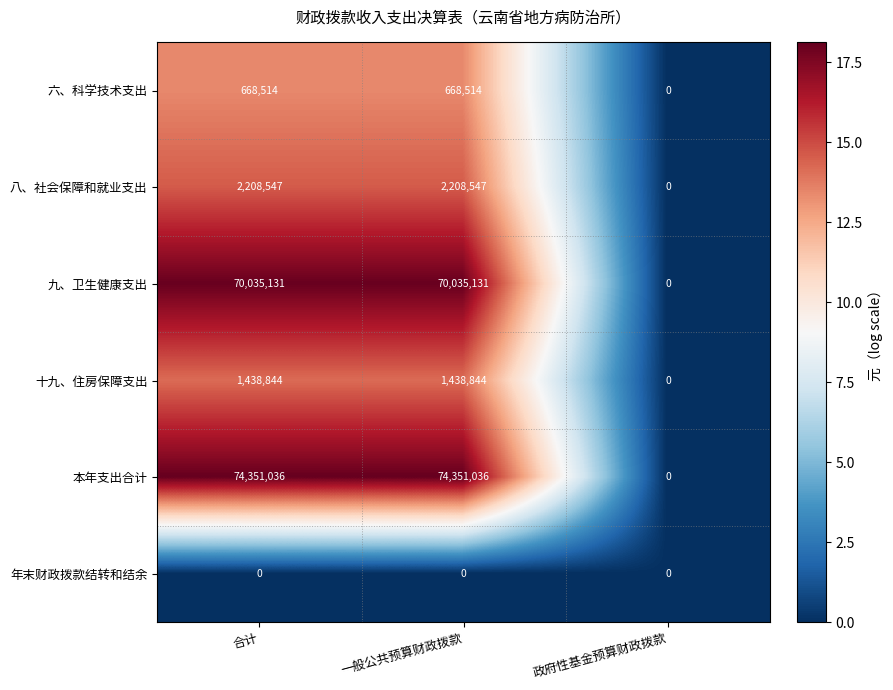

Rank the series by their maximum value, from lowest to highest.

年末财政拨款结转和结余, 六、科学技术支出, 十九、住房保障支出, 八、社会保障和就业支出, 九、卫生健康支出, 本年支出合计